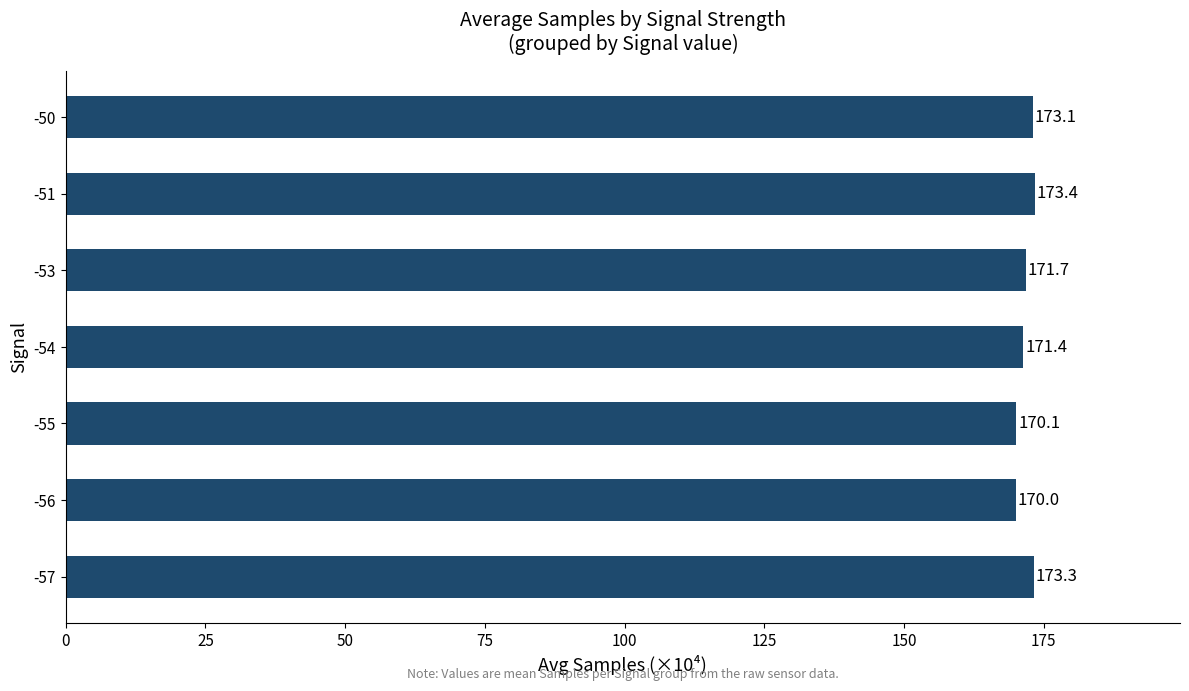

Rank the categories by value from highest to lowest.

-51, -57, -50, -53, -54, -55, -56